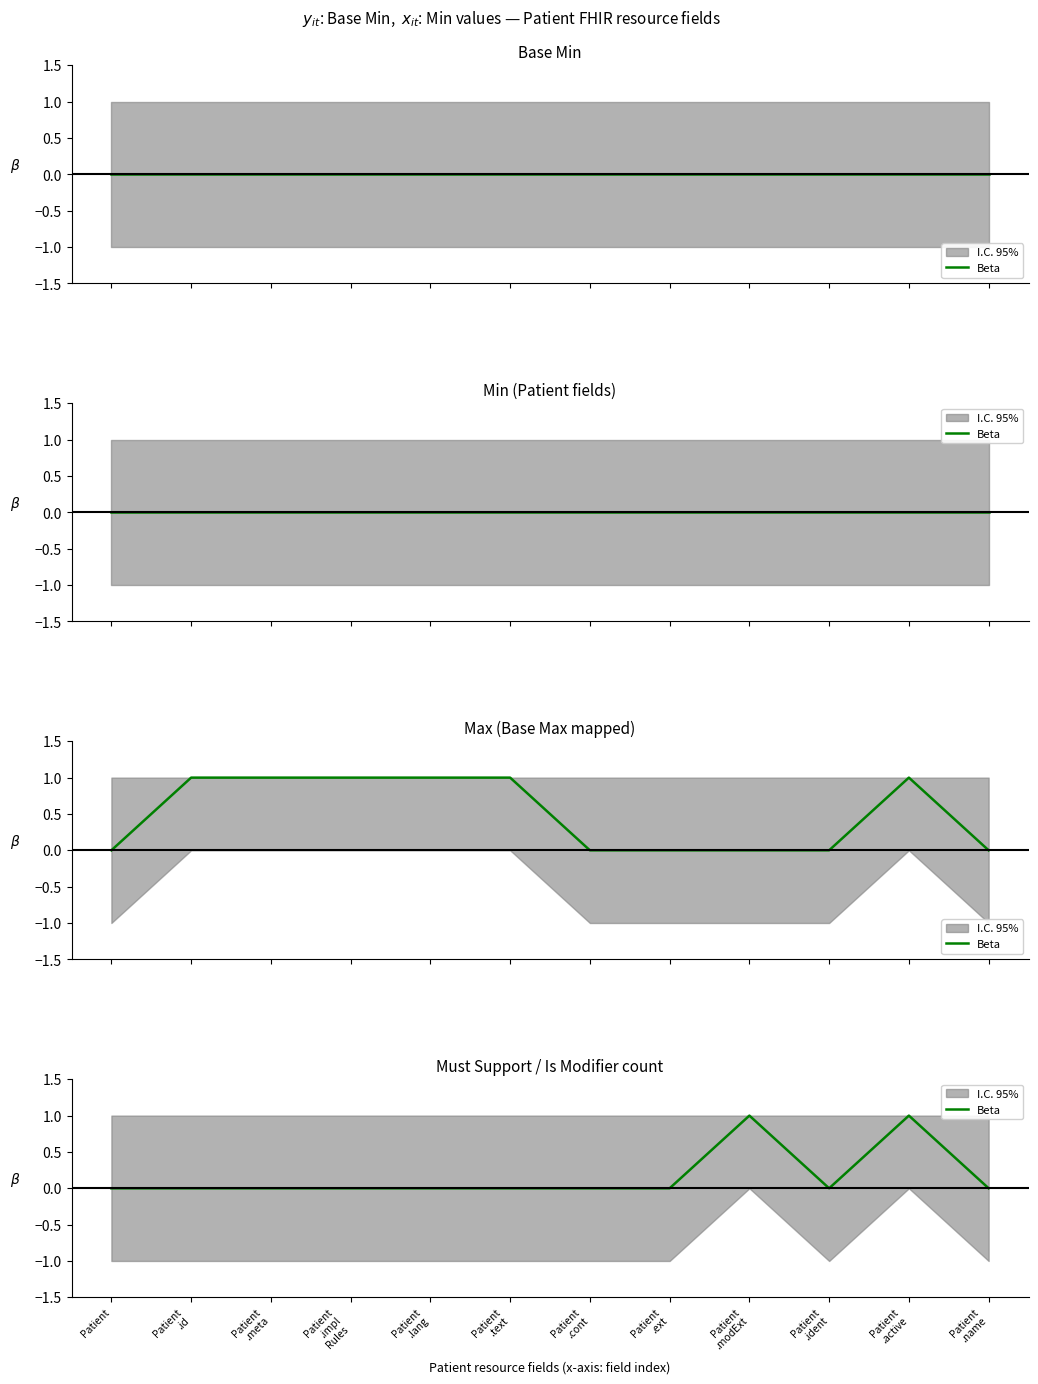

What is the sum of the values at Patient
.ident and Patient
.active?

1